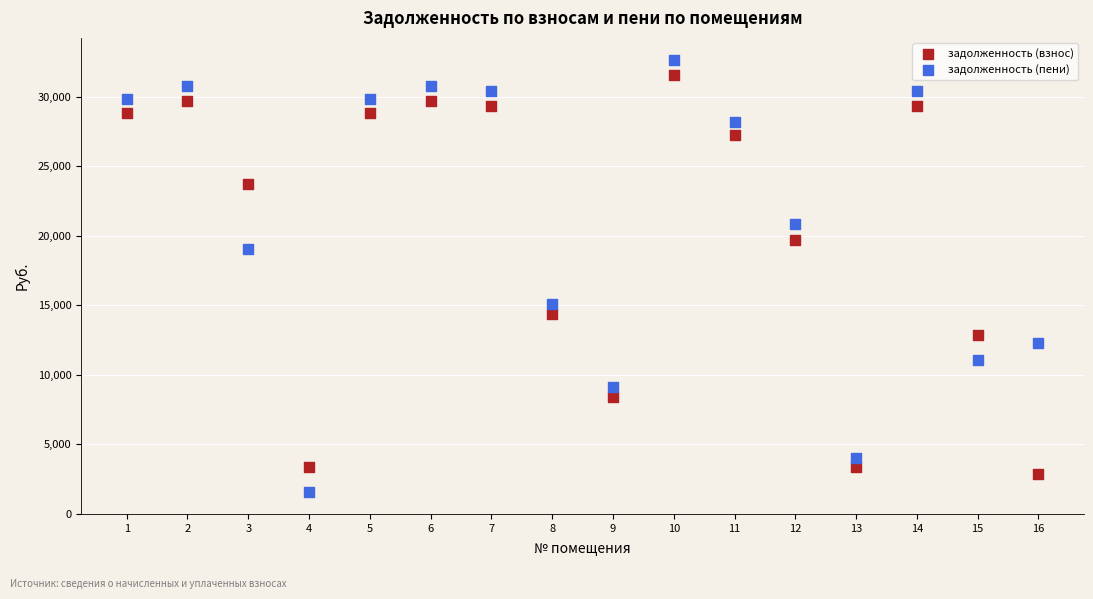

Which series reaches the maximum Y coordinate?

задолженность (пени)